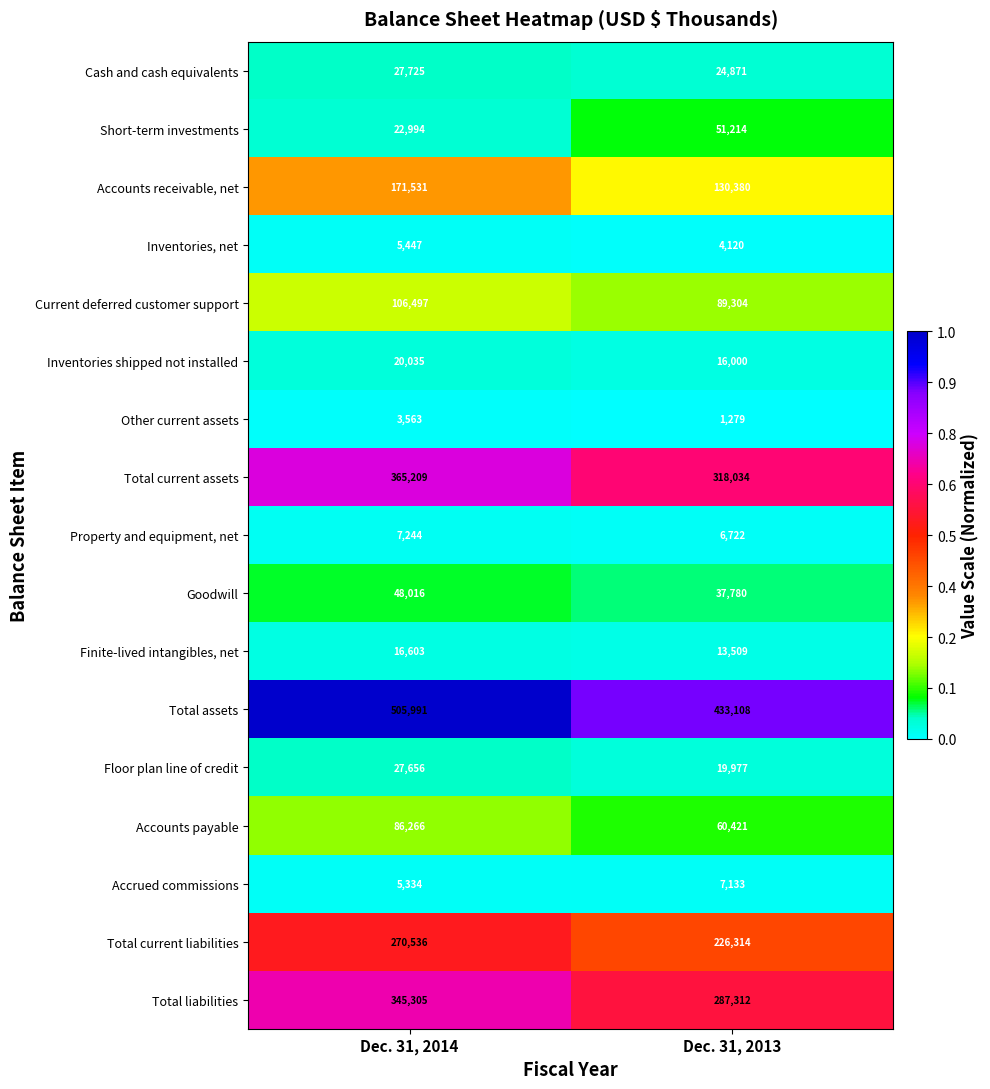

Is the value of Finite-lived intangibles, net at Dec. 31, 2014 greater than the value of Total current liabilities at Dec. 31, 2014?

No